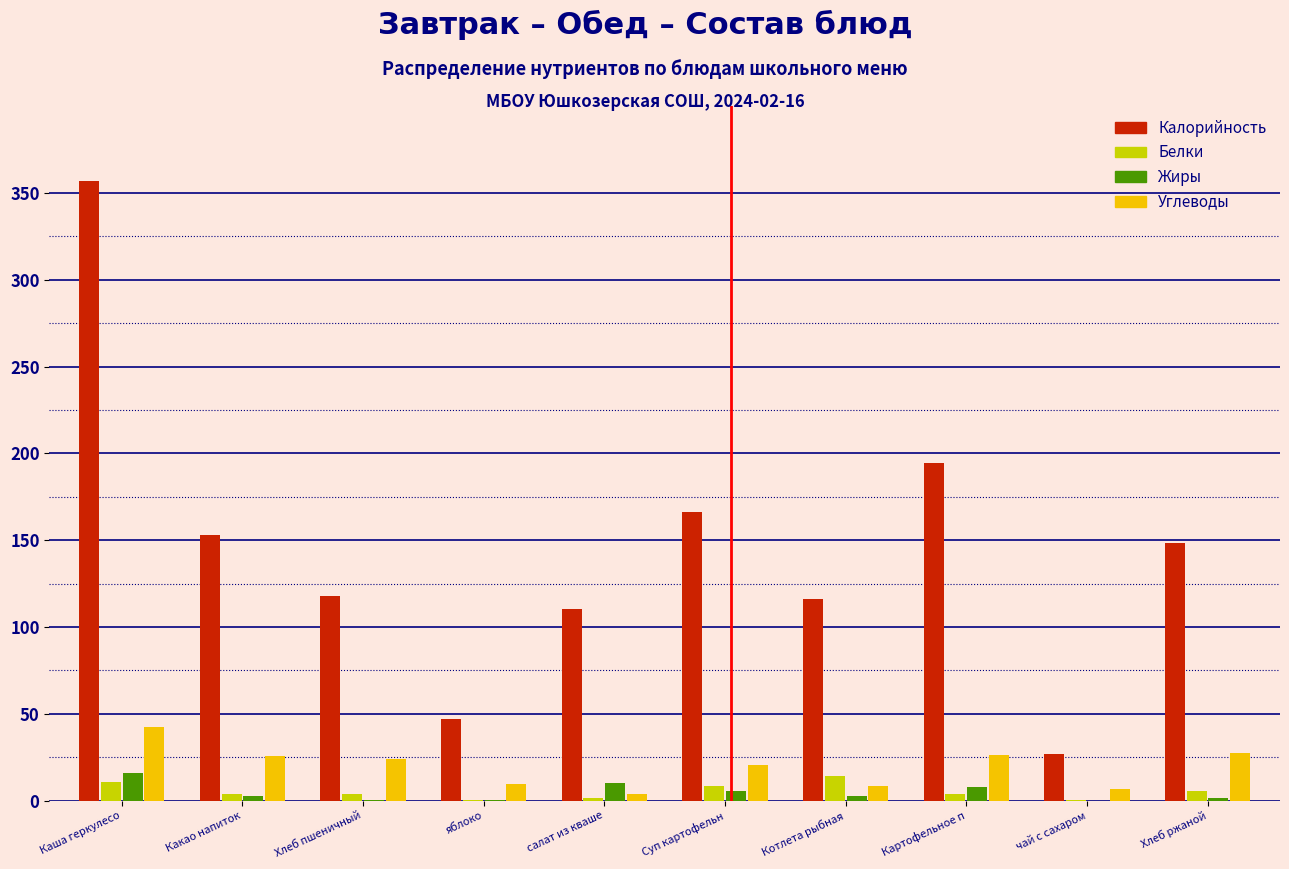

The Калорийность series shows 194.4 at Картофельное п. True or false?

True